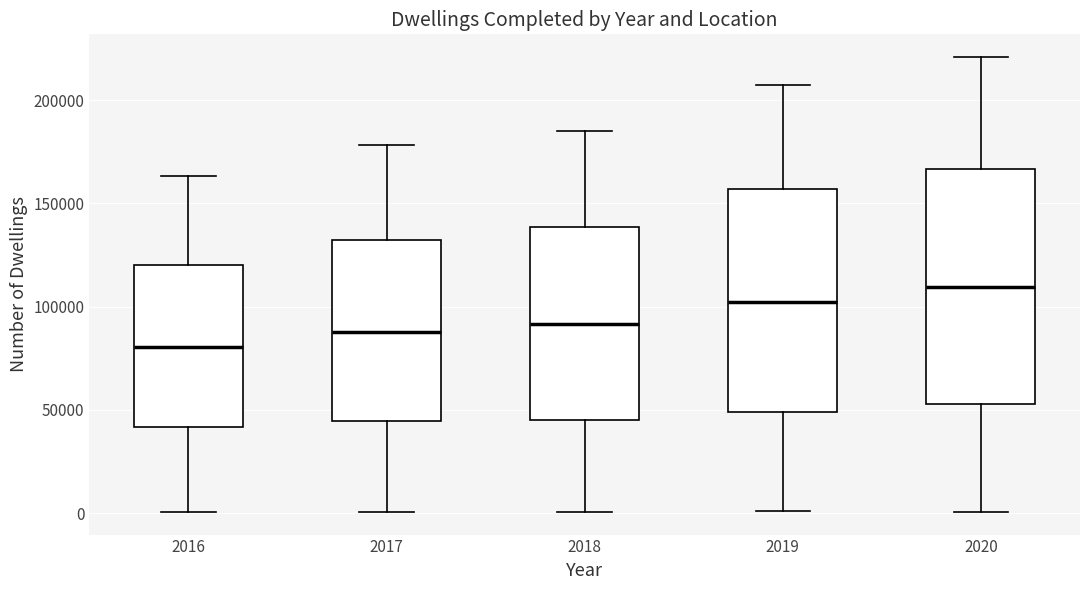

Where does the upper whisker of the box at x = 2018 end on the y-axis? The values are not printed on the chart, so give them approximately, as read against the axis.

185000